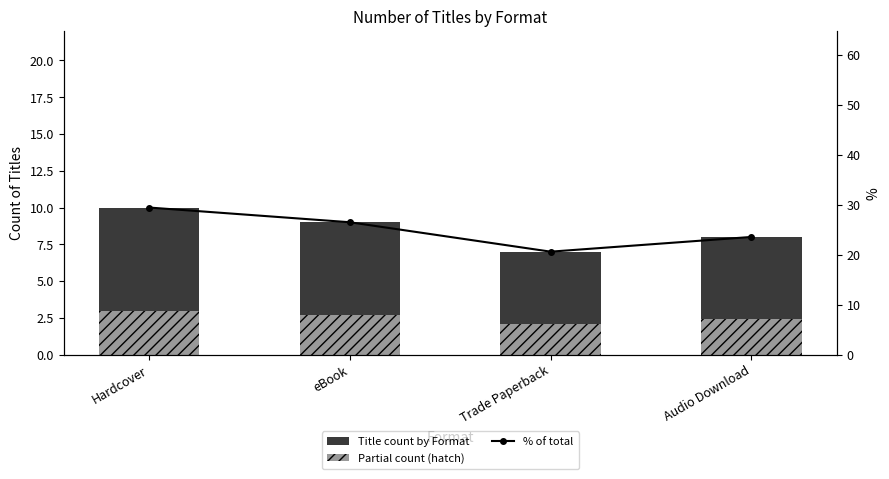

What is the sum of all Title count by Format values?

34.0